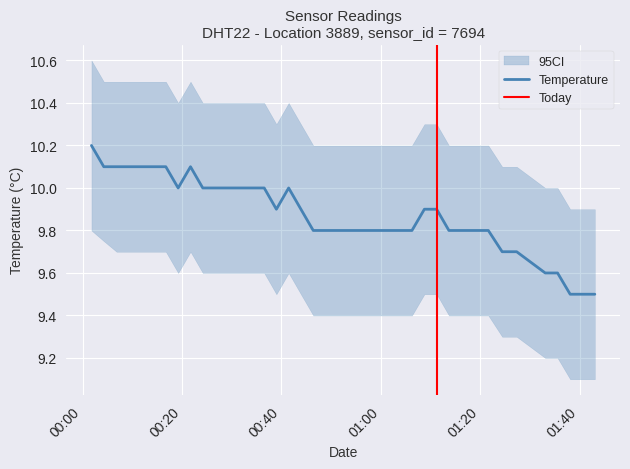

How many values are between 9 and 10?

32